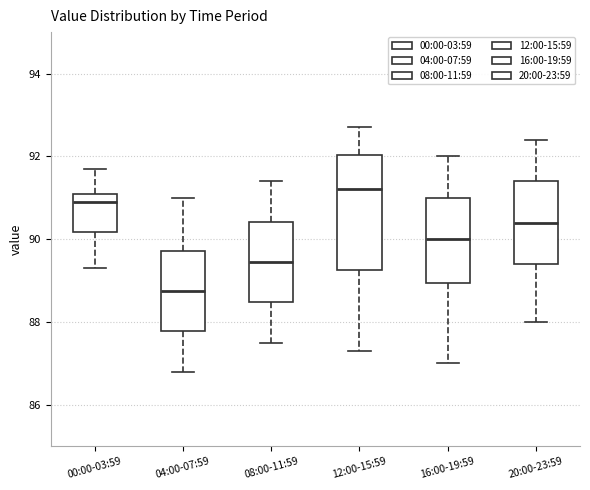

Reading left to right, transcribe this box plot: for each box, give where its median line is, the range the box spans, and where its two whiskers end, as read against the y-axis. The values are not printed on the chart, so give them approximately, as read against the axis.

00:00-03:59: median 91.0, box 90.2 to 91.2, whiskers 89.4 to 91.8
04:00-07:59: median 88.8, box 87.8 to 89.8, whiskers 86.8 to 91.0
08:00-11:59: median 89.4, box 88.4 to 90.4, whiskers 87.6 to 91.4
12:00-15:59: median 91.2, box 89.2 to 92.0, whiskers 87.4 to 92.8
16:00-19:59: median 90.0, box 89.0 to 91.0, whiskers 87.0 to 92.0
20:00-23:59: median 90.4, box 89.4 to 91.4, whiskers 88.0 to 92.4